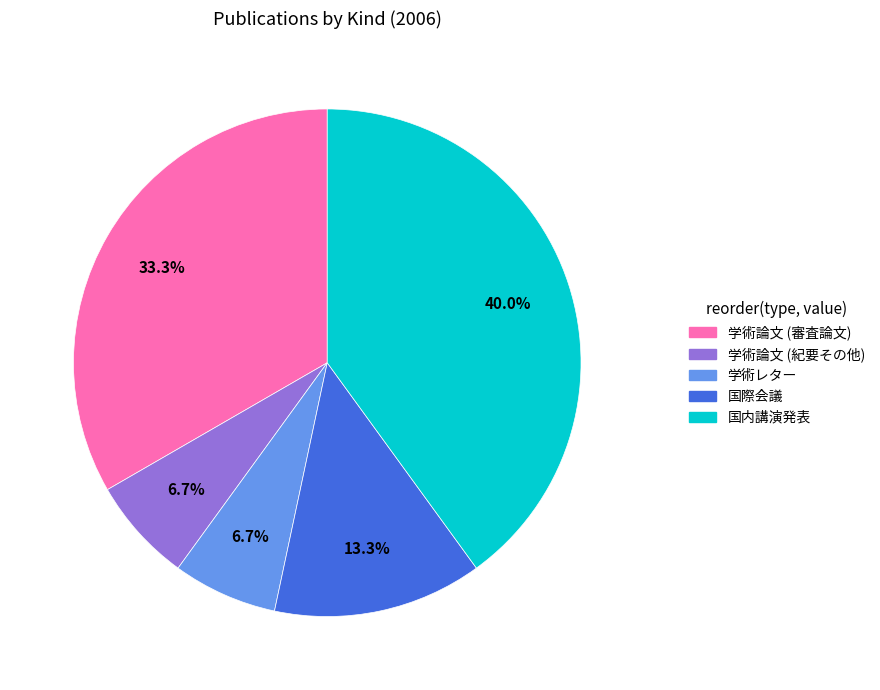

What is the total percentage of 学術レター and 国際会議?

20.0%